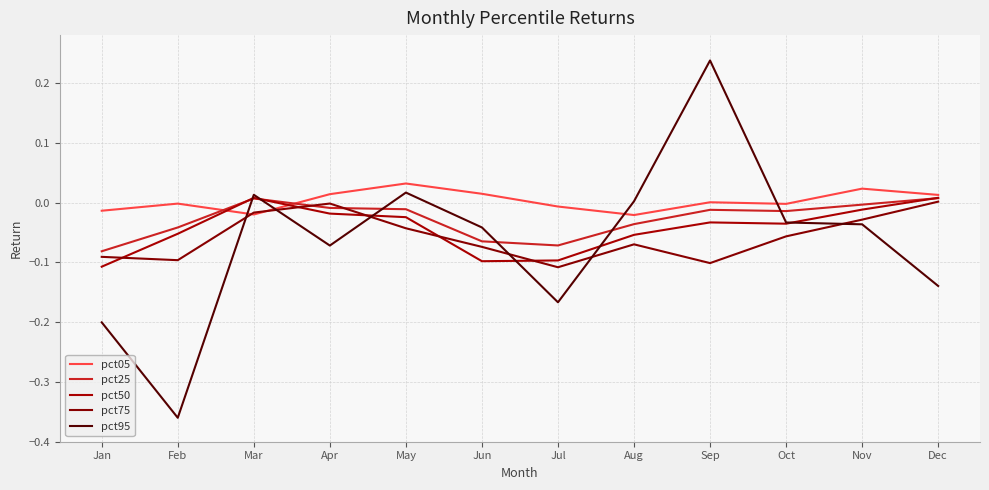

At how many categories does at least one series exceed 0?

8